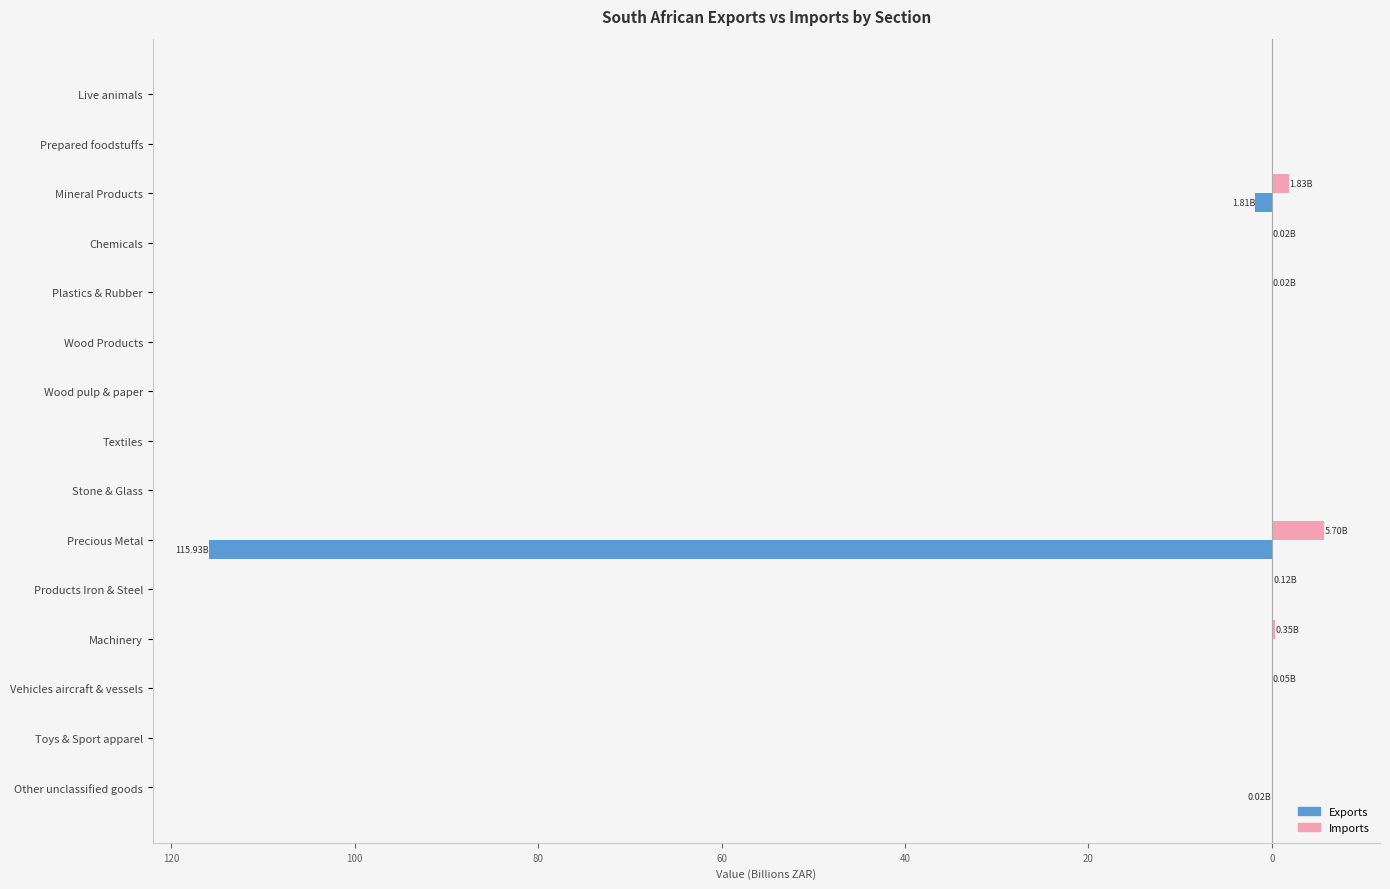

What are all the series names shown in the legend?

Exports, Imports